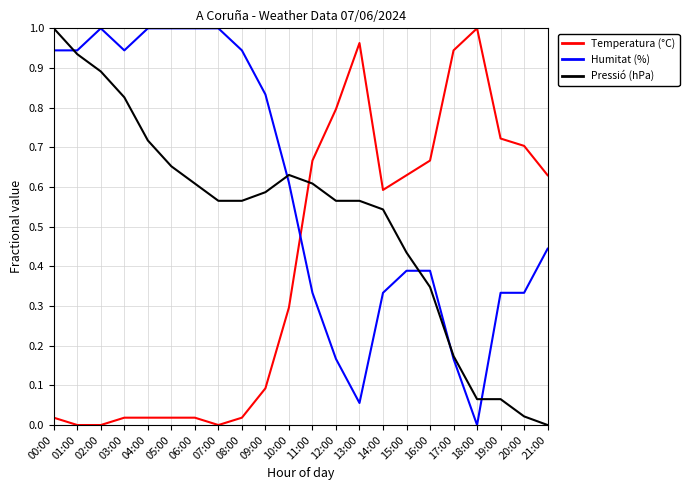

How many times do Pressió (hPa) and Temperatura (°C) cross each other?

1